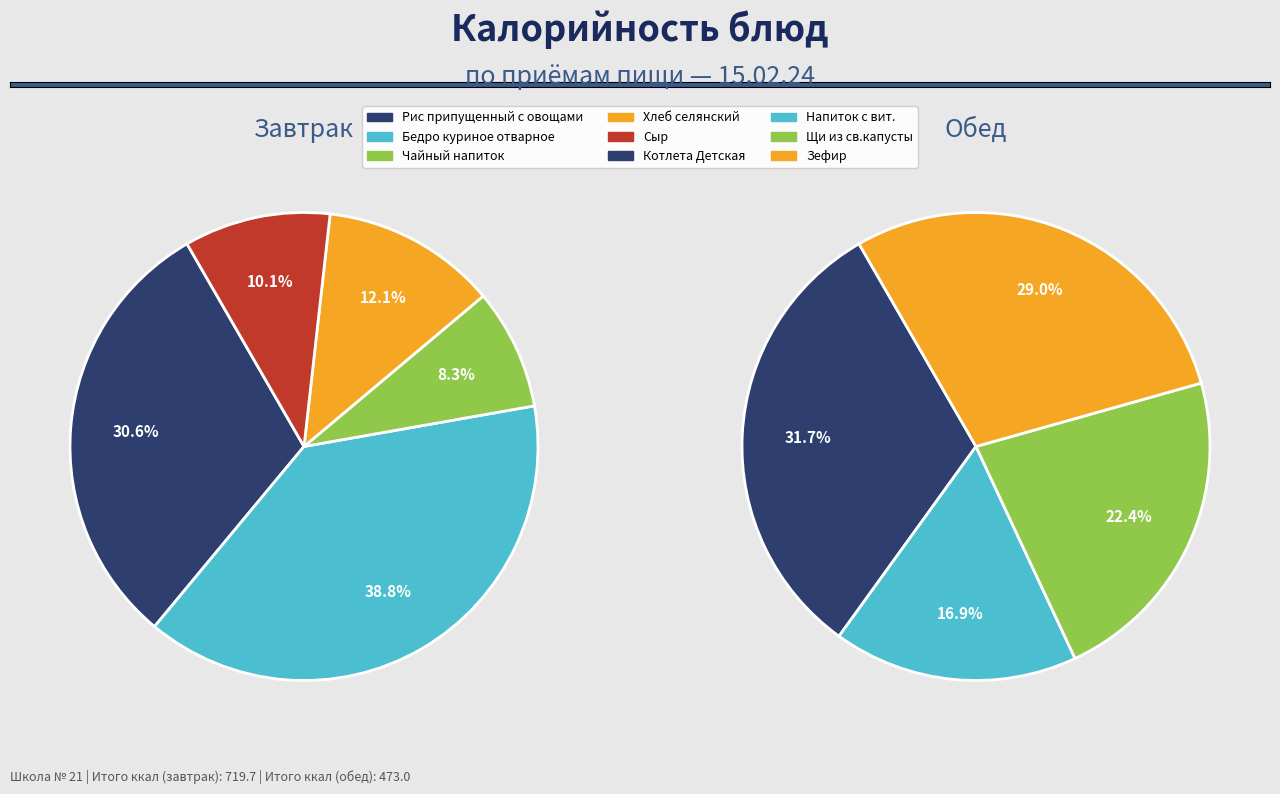

What is the ratio of the value at Рис припущенный с овощами to the value at Хлеб селянский?

2.5